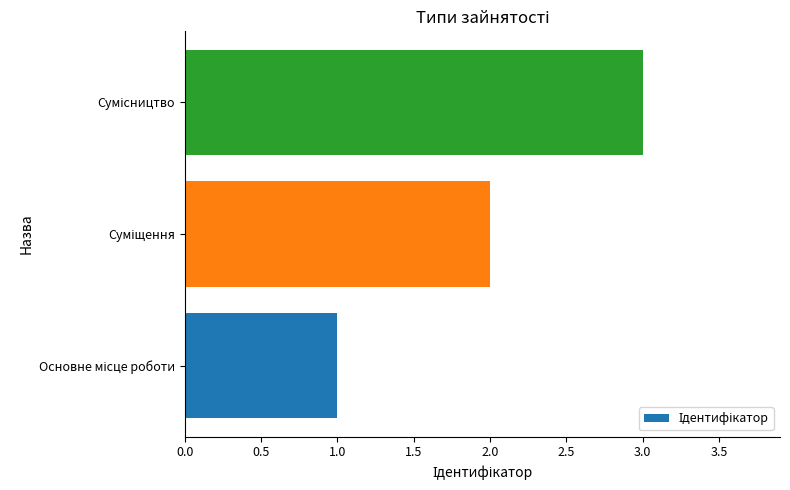

What is the maximum value shown in the chart?

3